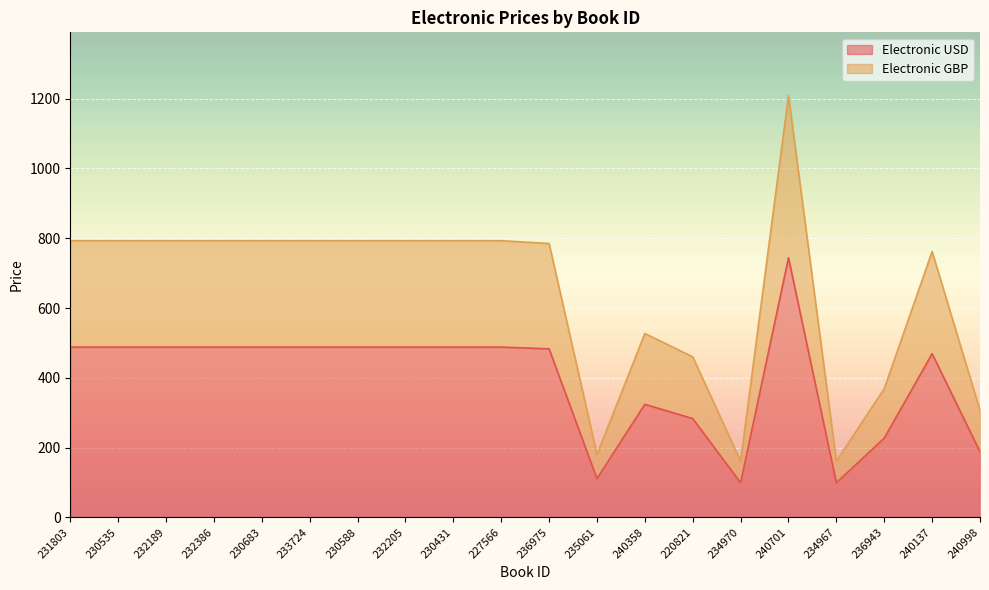

Where does the Electronic USD series first go above 488?

240701